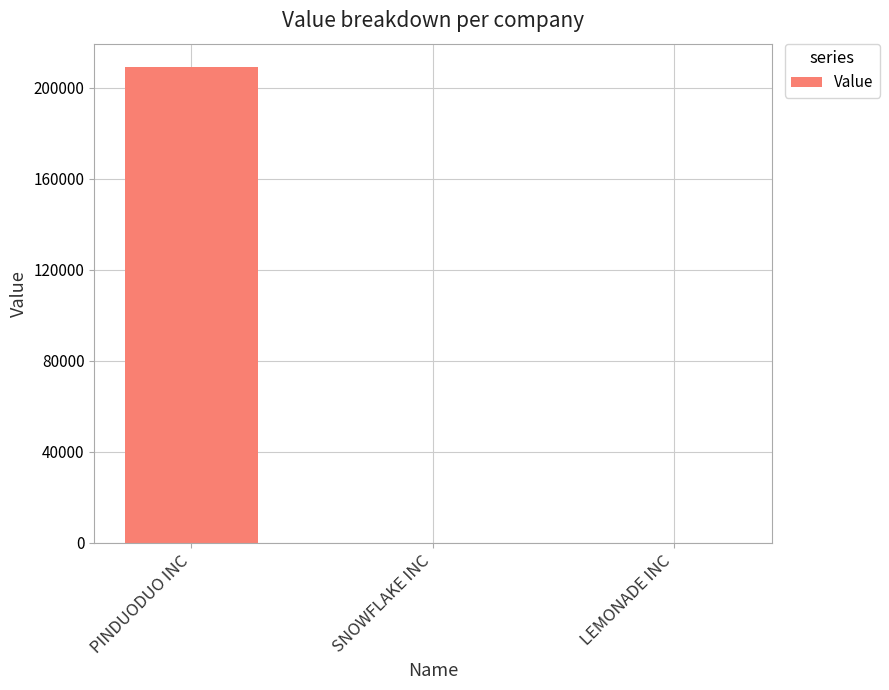

Is it true that the value at PINDUODUO INC is 344917?

False